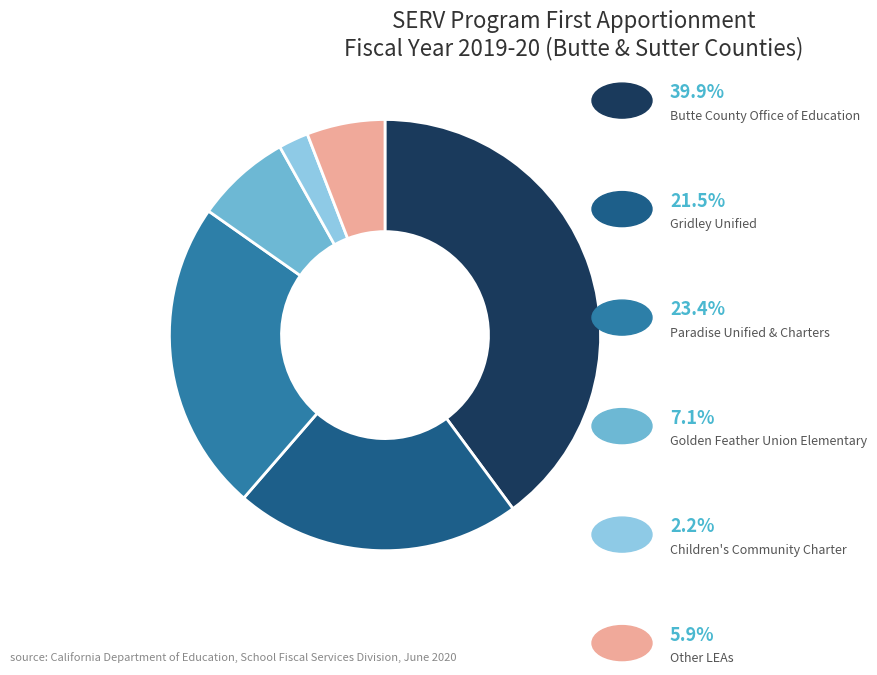

Is there any slice that represents more than half of the pie?

No